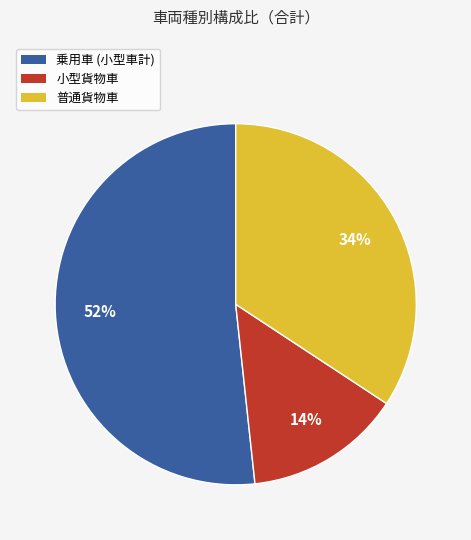

How many slices are in this pie chart?

3